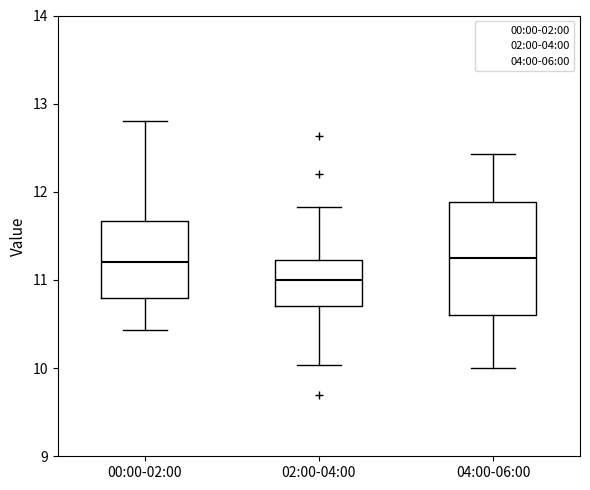

Reading left to right, transcribe this box plot: for each box, give where its median line is, the range the box spans, and where its two whiskers end, as read against the y-axis. The values are not printed on the chart, so give them approximately, as read against the axis.

00:00-02:00: median 11.2, box 10.8 to 11.7, whiskers 10.4 to 12.8
02:00-04:00: median 11.0, box 10.7 to 11.2, whiskers 10.0 to 11.8
04:00-06:00: median 11.3, box 10.6 to 11.9, whiskers 10.0 to 12.4